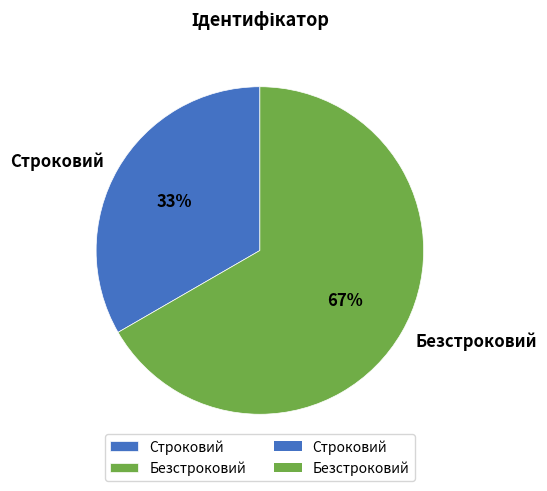

What is the majority slice?

Безстроковий